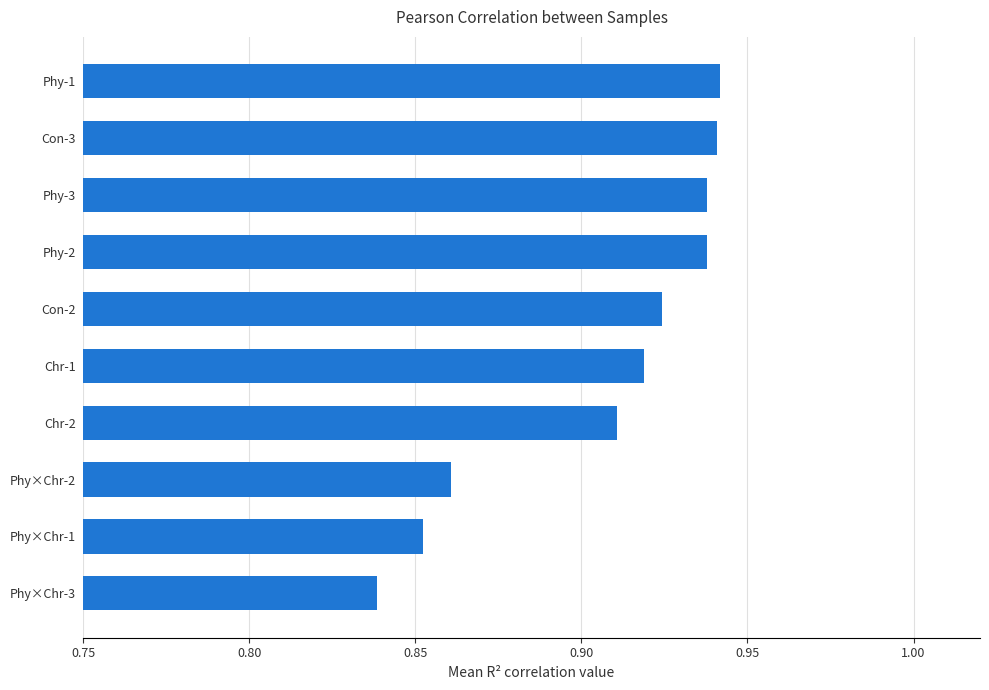

What is the sum of all values?

9.1